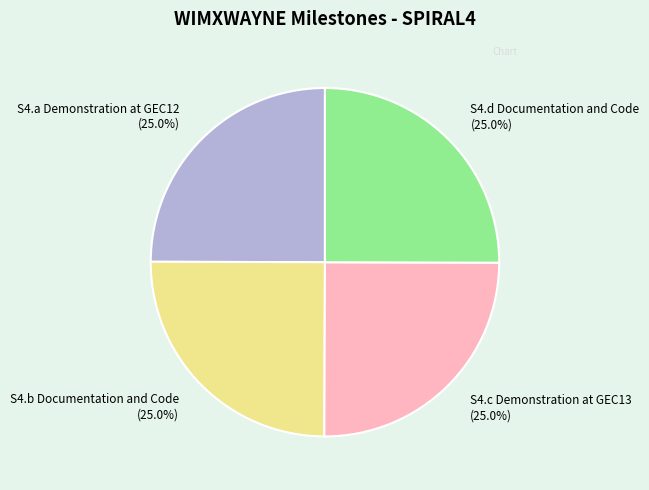

What percentage do S4.c Demonstration at GEC13 and S4.a Demonstration at GEC12 together represent?

50.0%